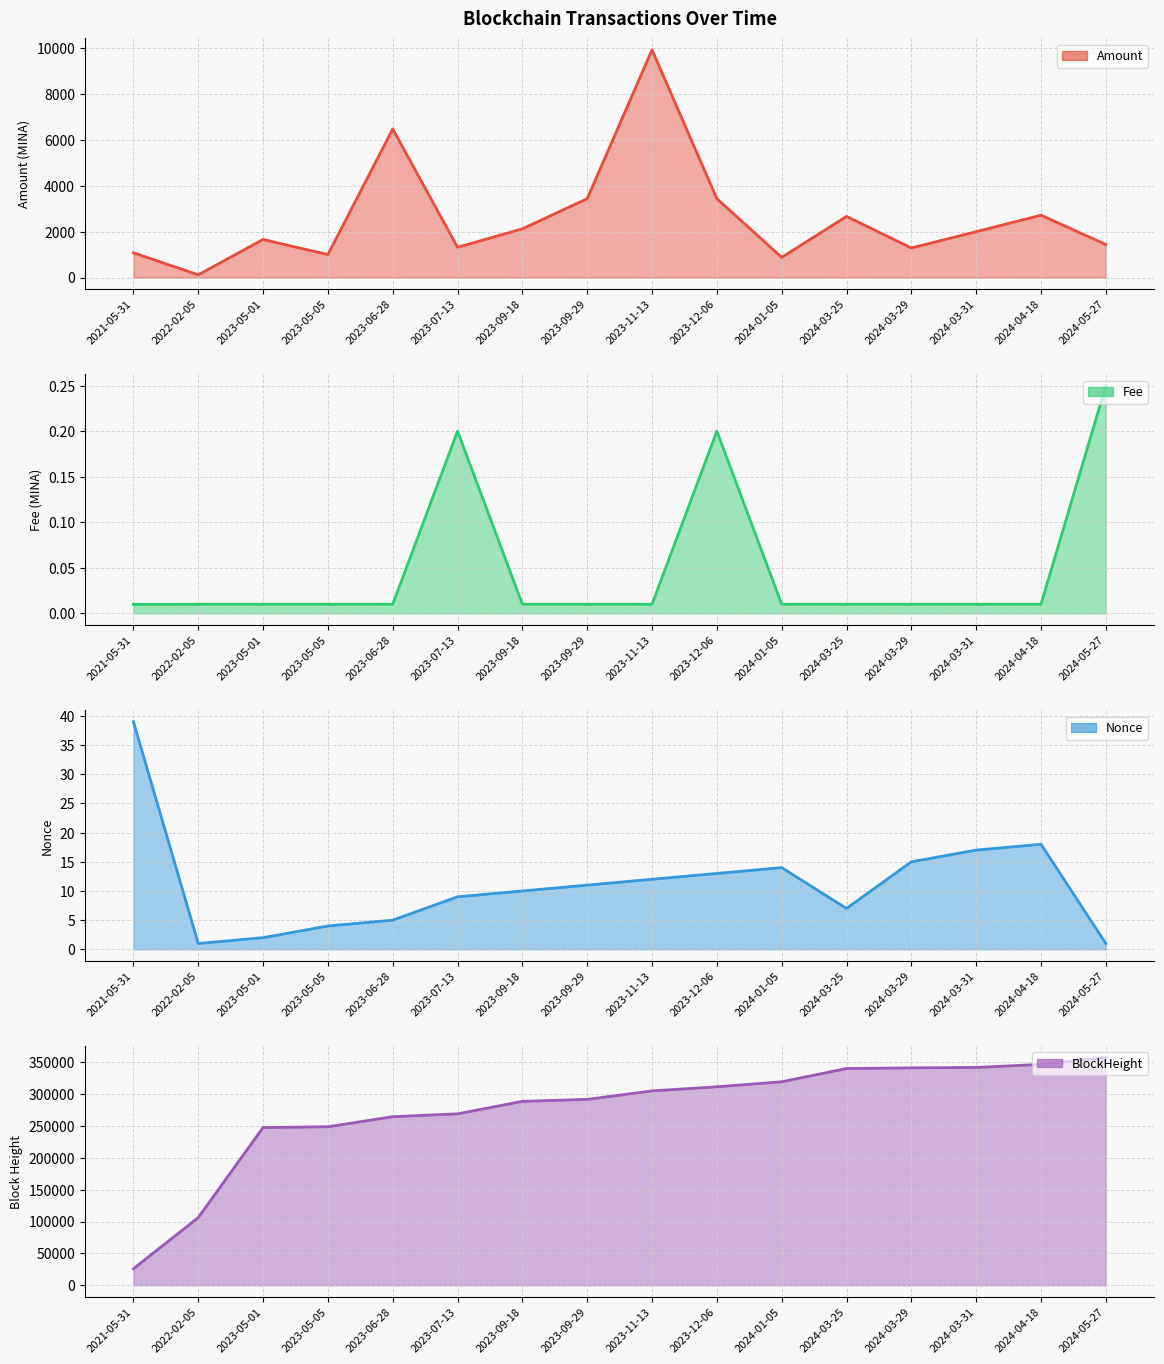

What is the difference between the highest and lowest values at 2021-05-31?

25913.0